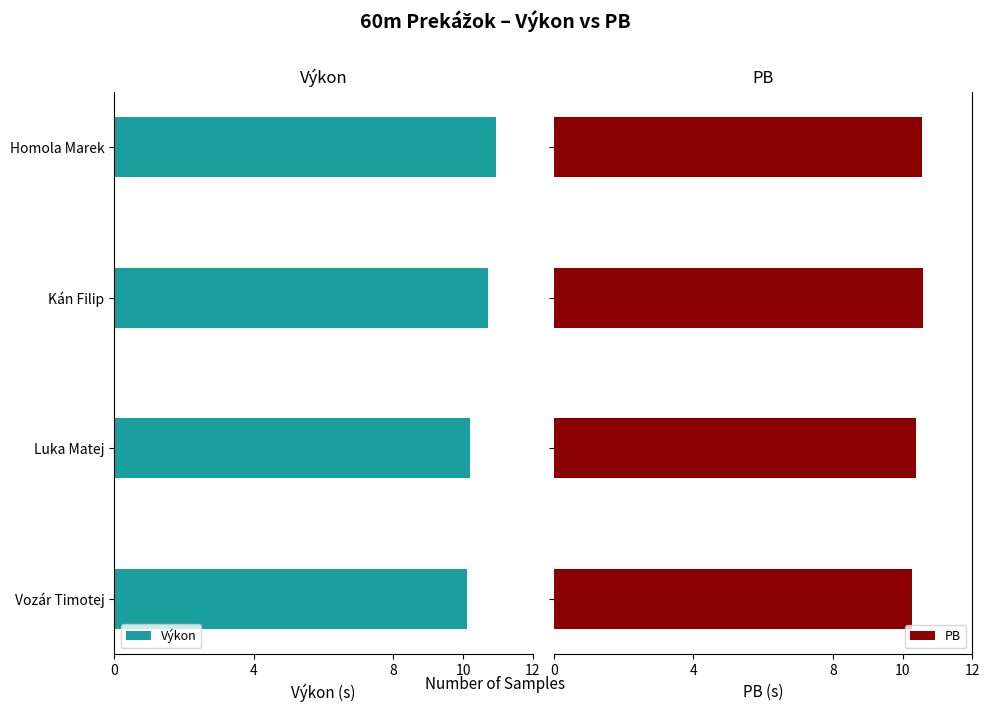

The value of Výkon at 8 is -15.6. True or false?

False